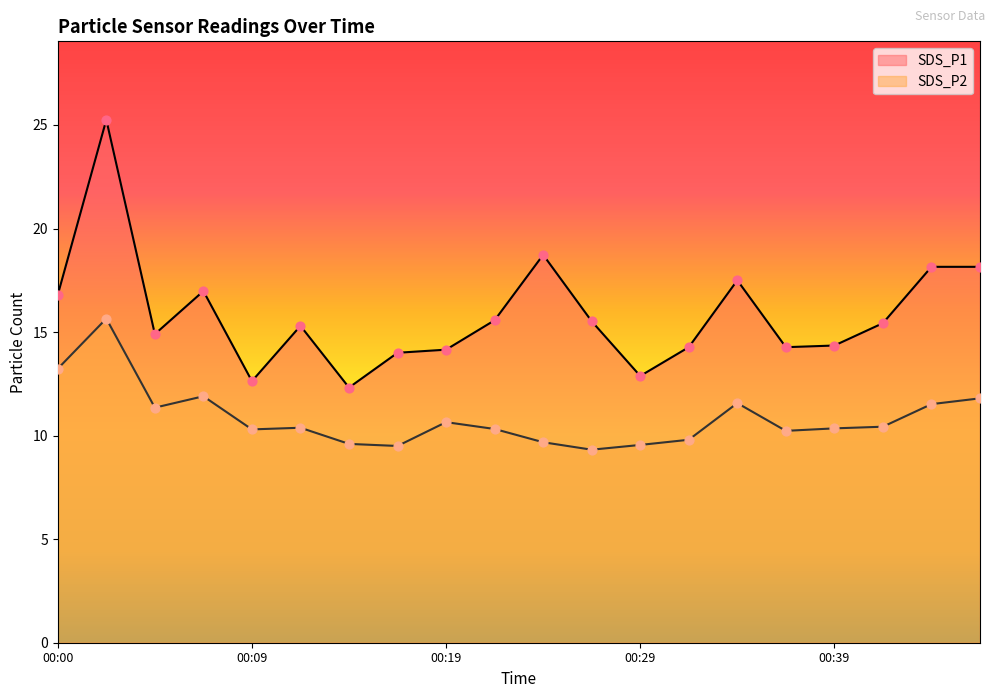

What are all the series names shown in the legend?

SDS_P1, SDS_P2